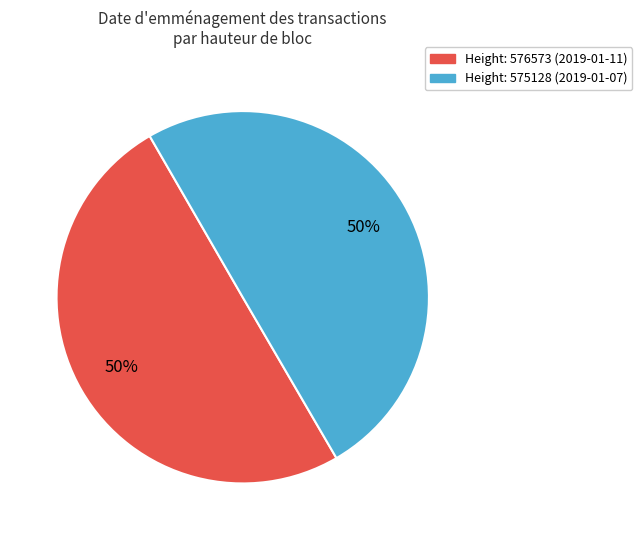

To the nearest percent, what is the average slice percentage?

50%